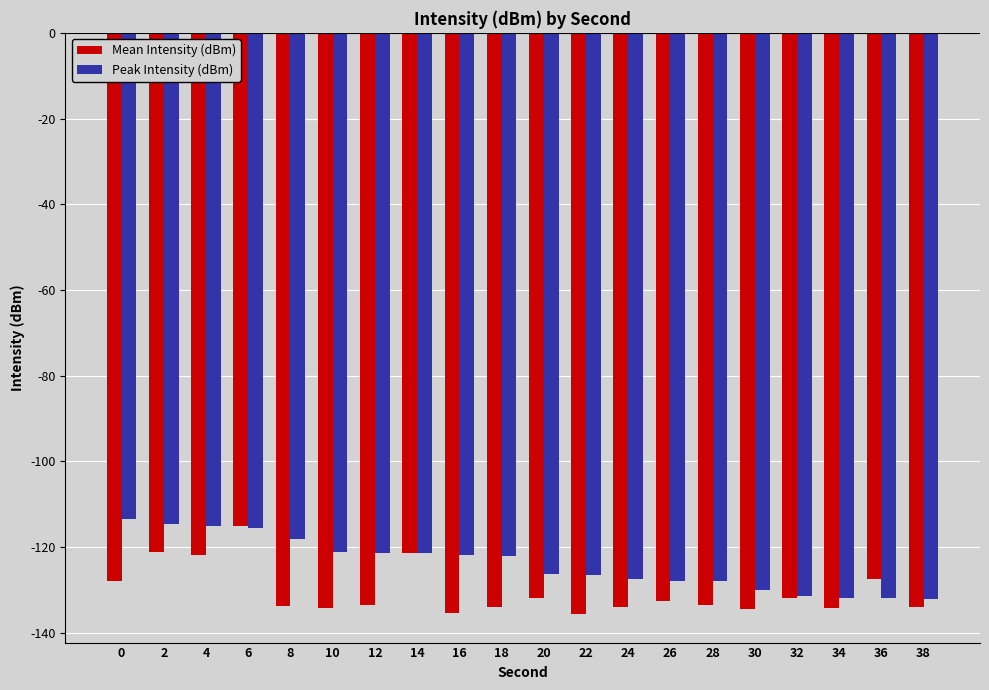

The value of Mean Intensity (dBm) at 22 is -71.6. True or false?

False